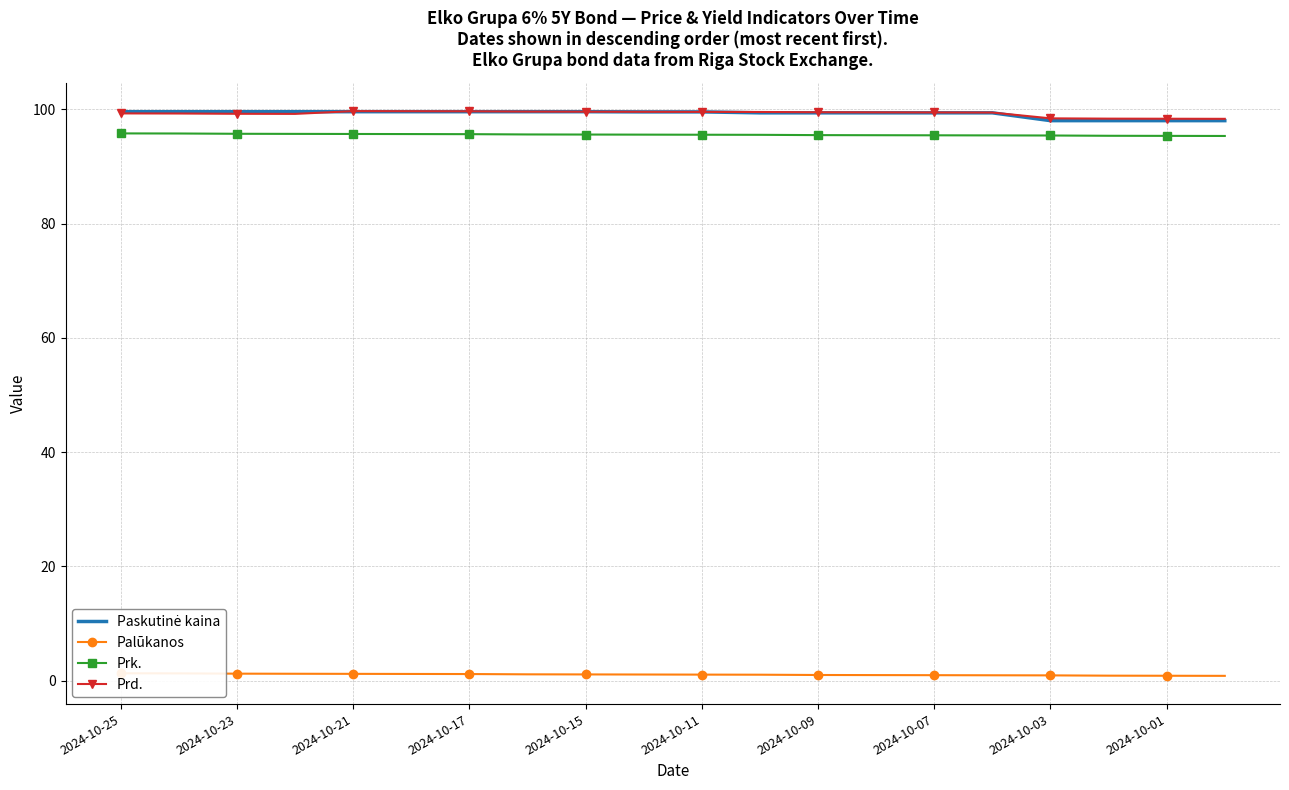

How many values in the Paskutinė kaina series are below 99?

4